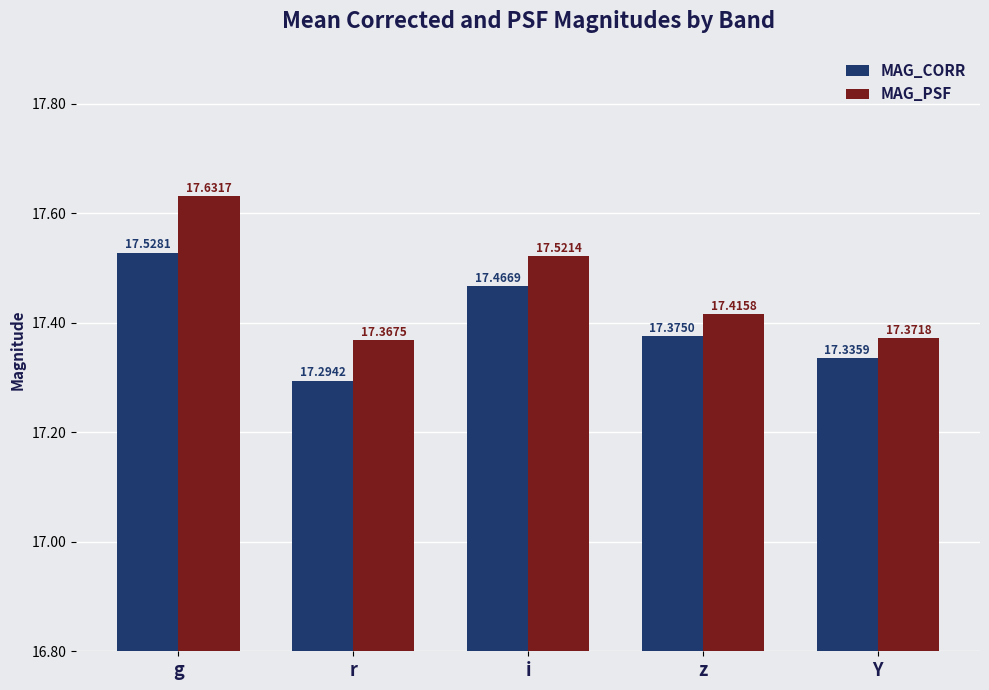

Count the number of categories in the chart.

5